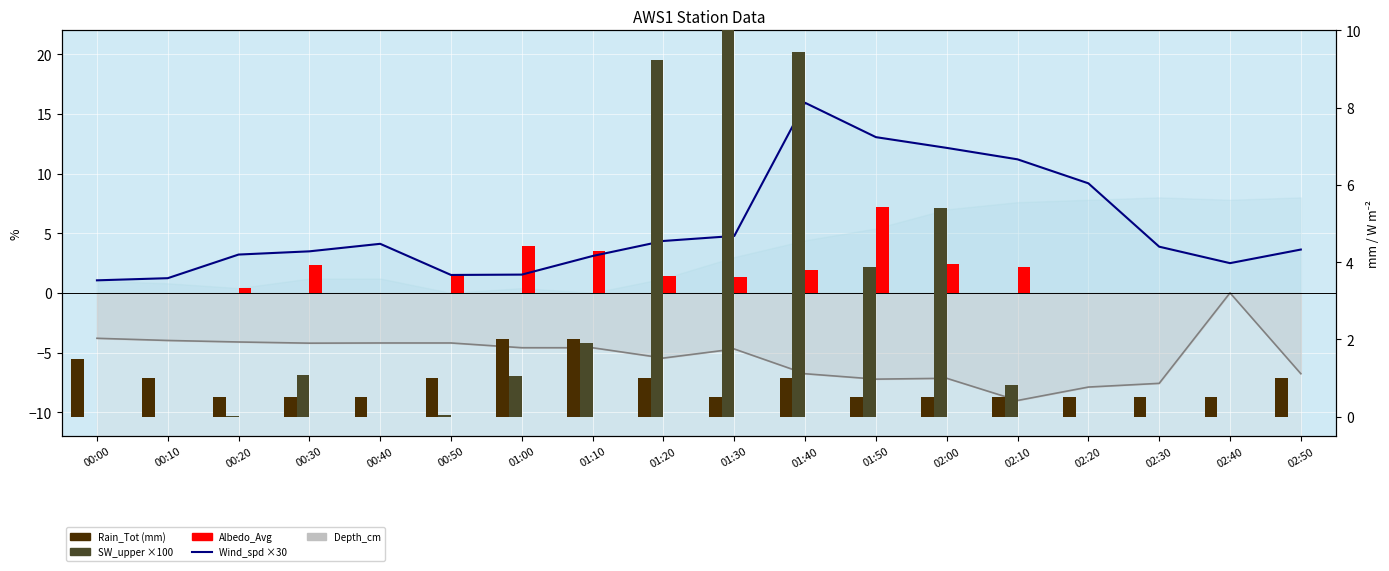

What position from the right is 01:30?

9